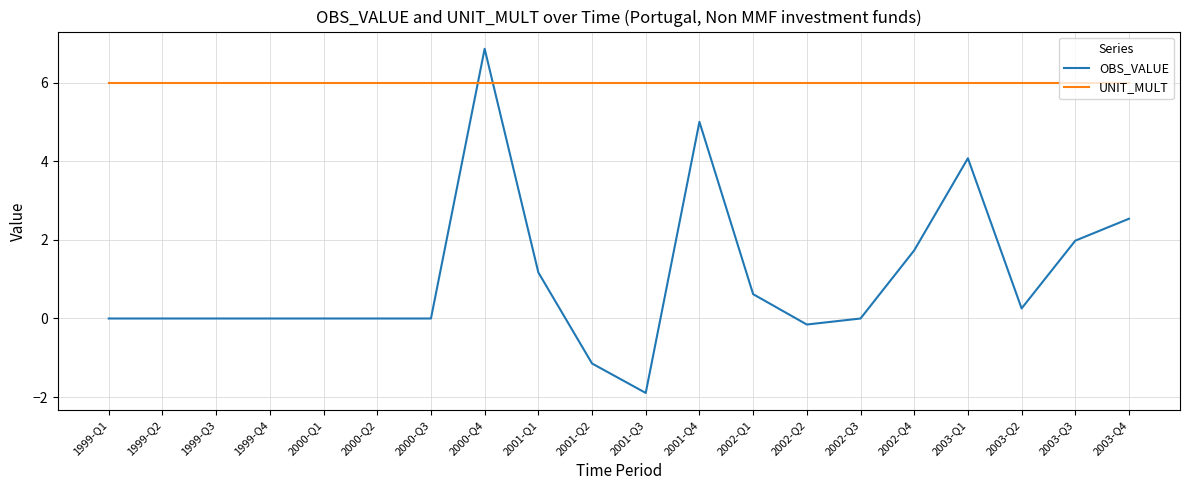

Is this an area chart (filled region under the line)?

No